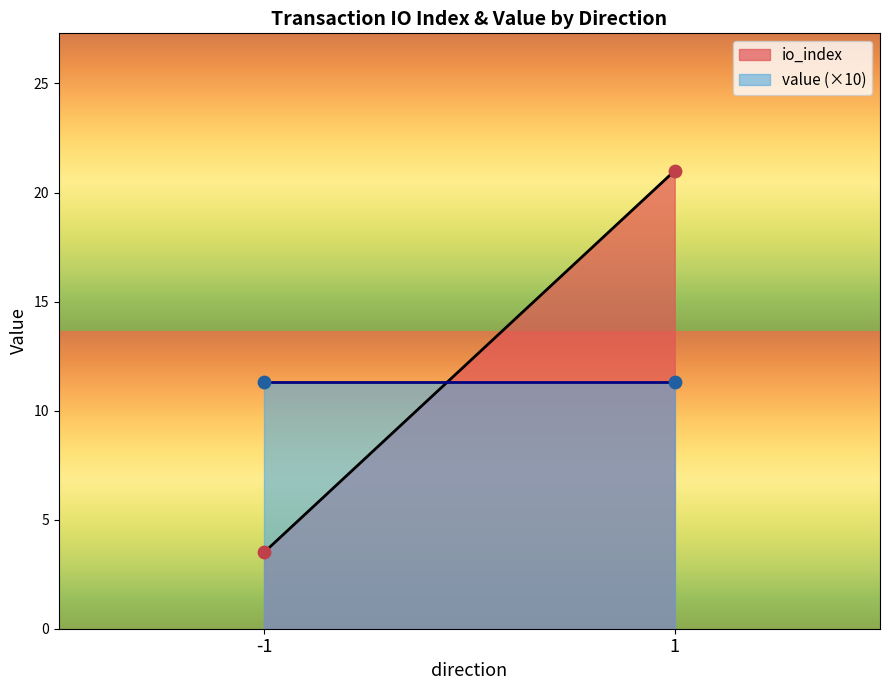

What are all the series names shown in the legend?

io_index, value